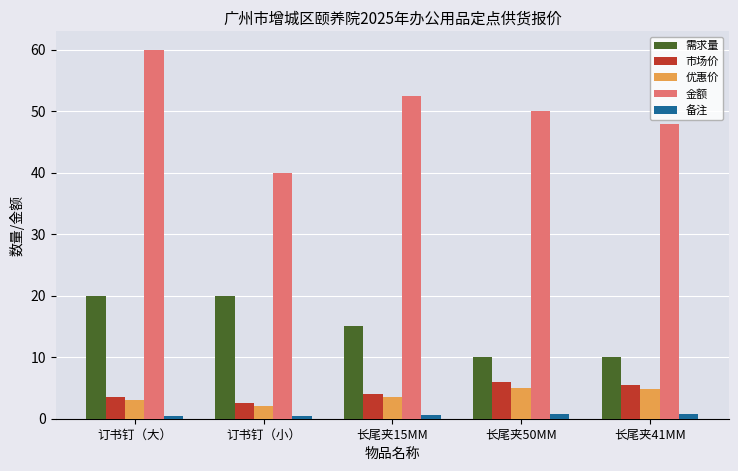

What is the greatest value displayed?

60.0